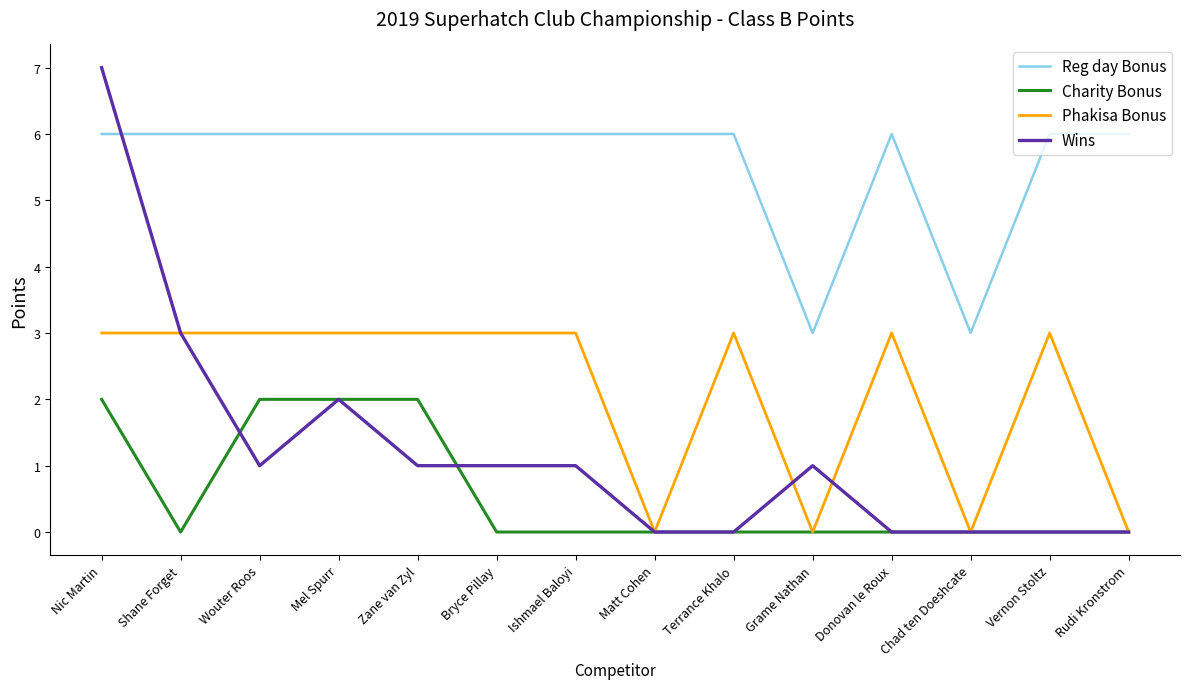

Which category has the highest value across all series?

Nic Martin